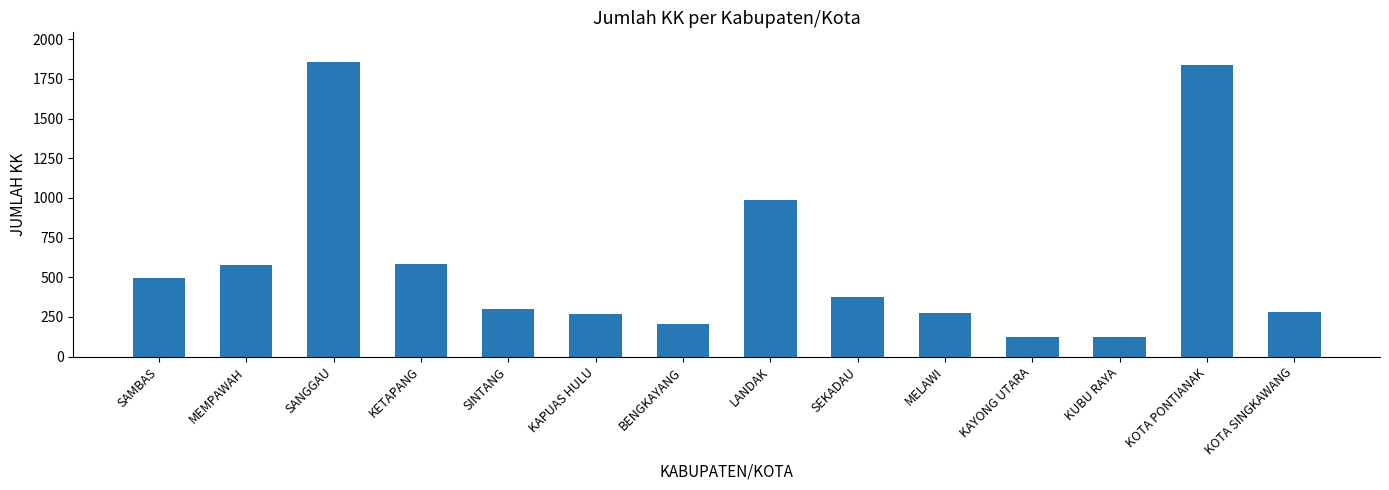

Read the value at KETAPANG, to the nearest 10.

580